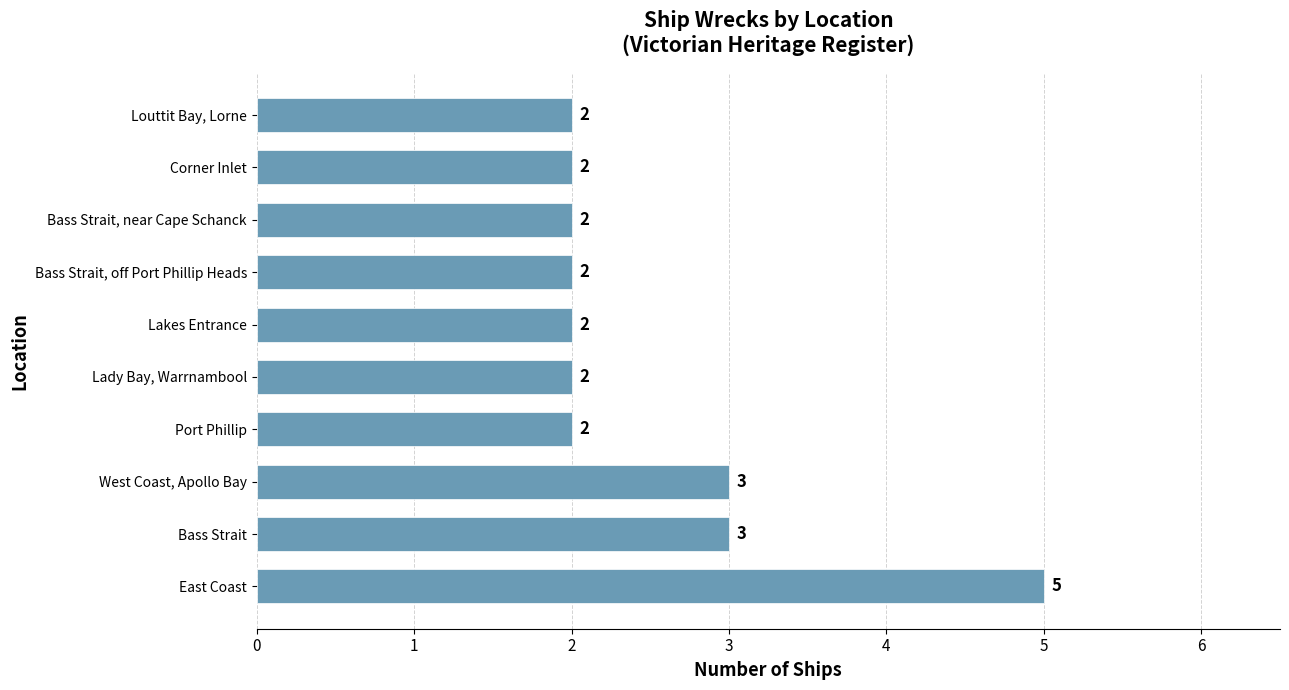

What is the minimum value shown in the chart?

2